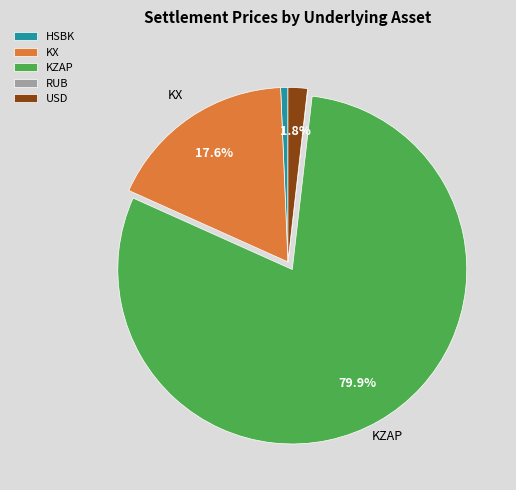

How much of the chart is everything except USD?

98.2%